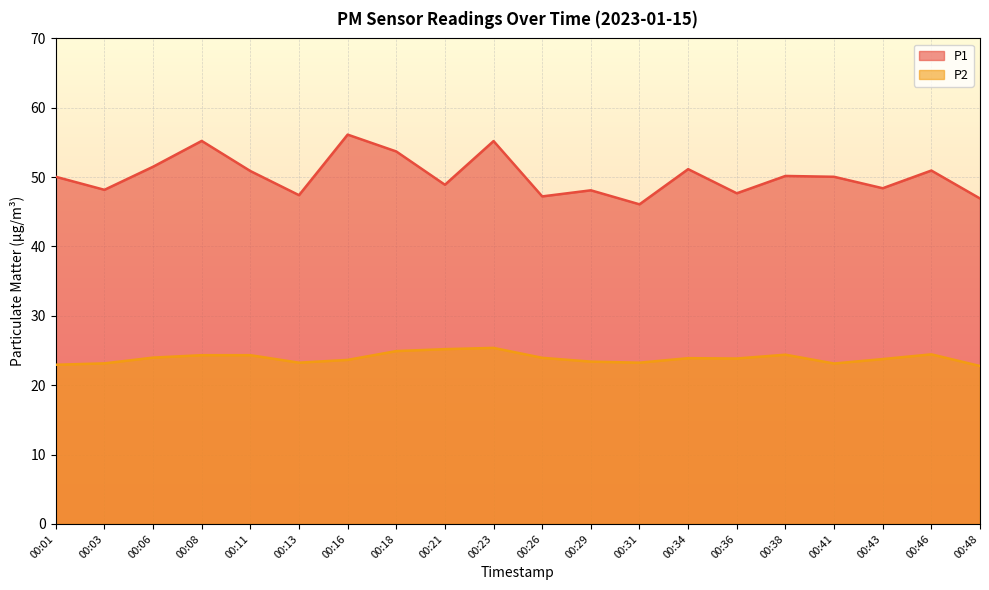

What is the value of the P1 point at the 8th from the left?

53.7